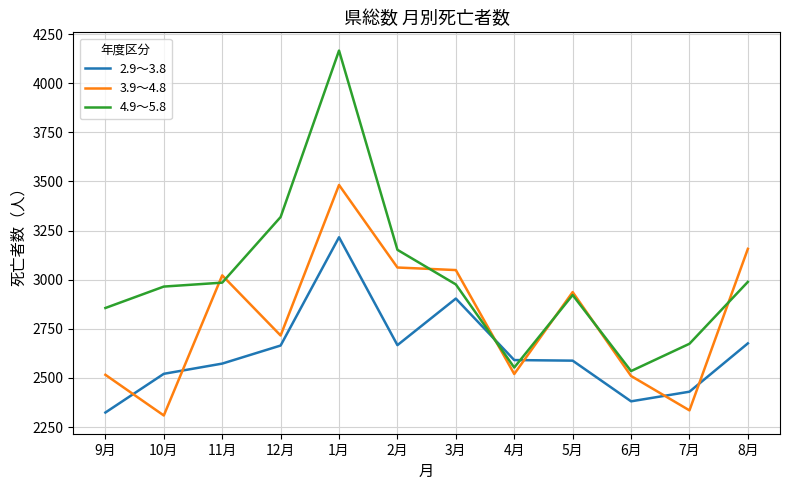

Where is the first local minimum for 2.9～3.8?

2月